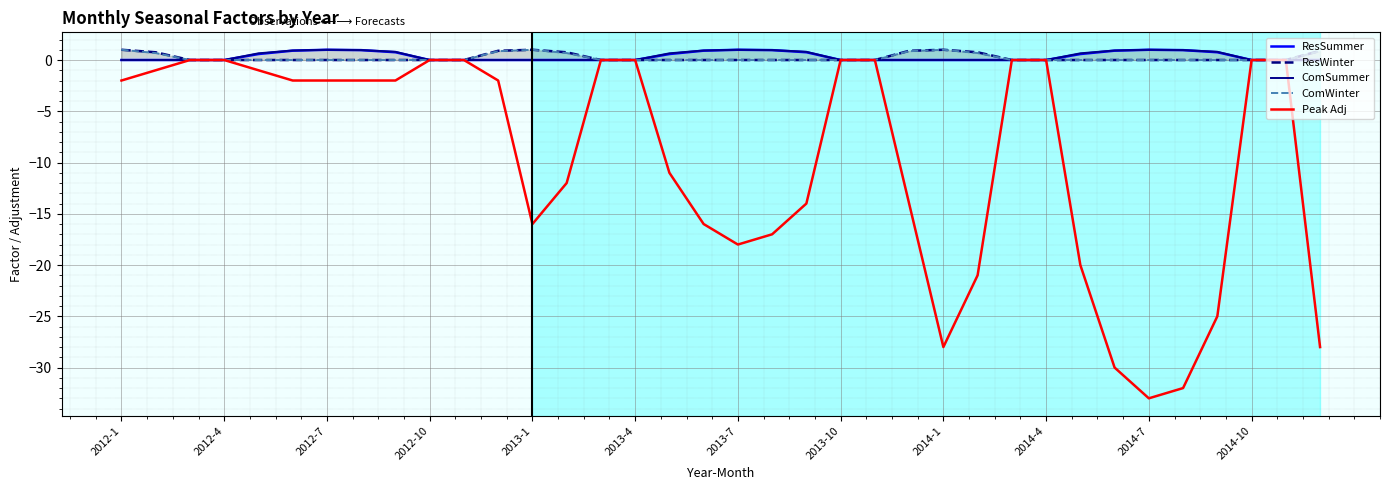

The Peak Adj series shows -16 at 2013-1. True or false?

True